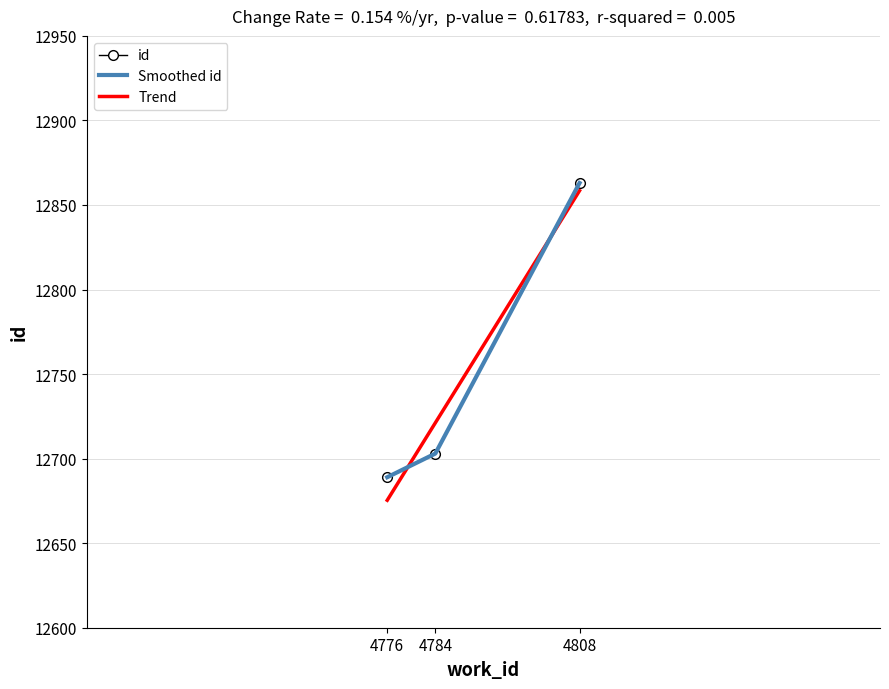

What is the value of the 3rd point from the left?

12863